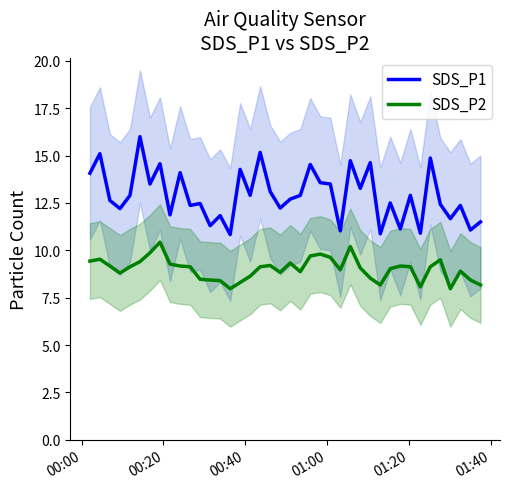

What is the lowest value of the SDS_P2 series?

8.0